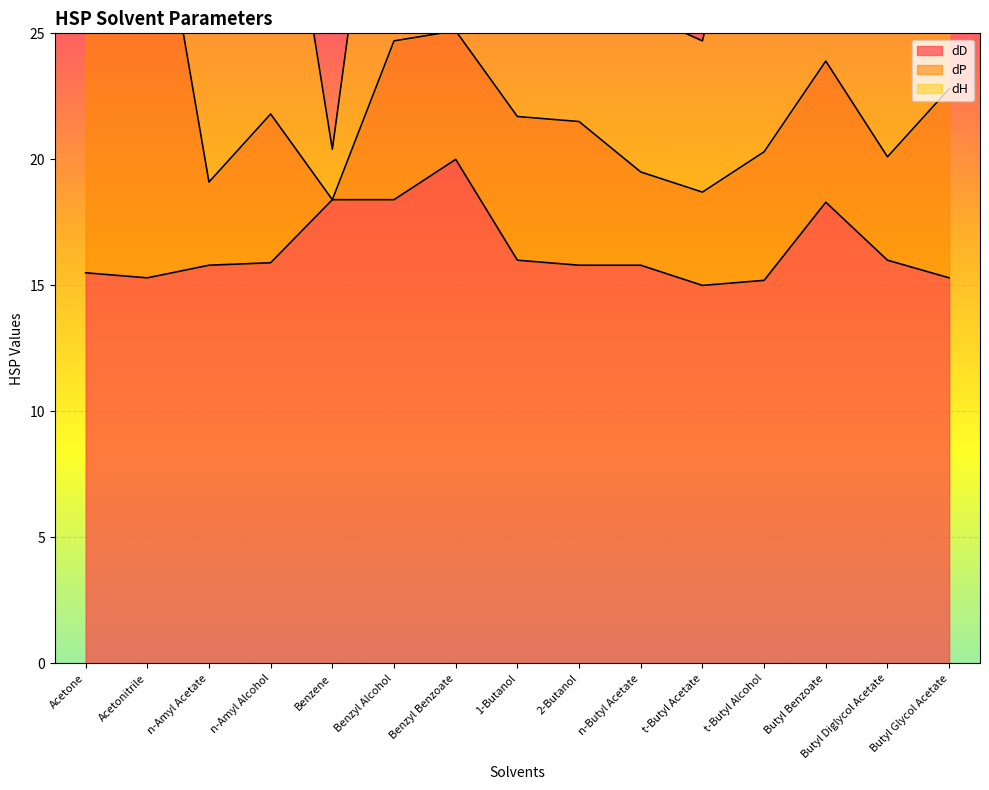

Which series has the largest range (max minus min)?

dP